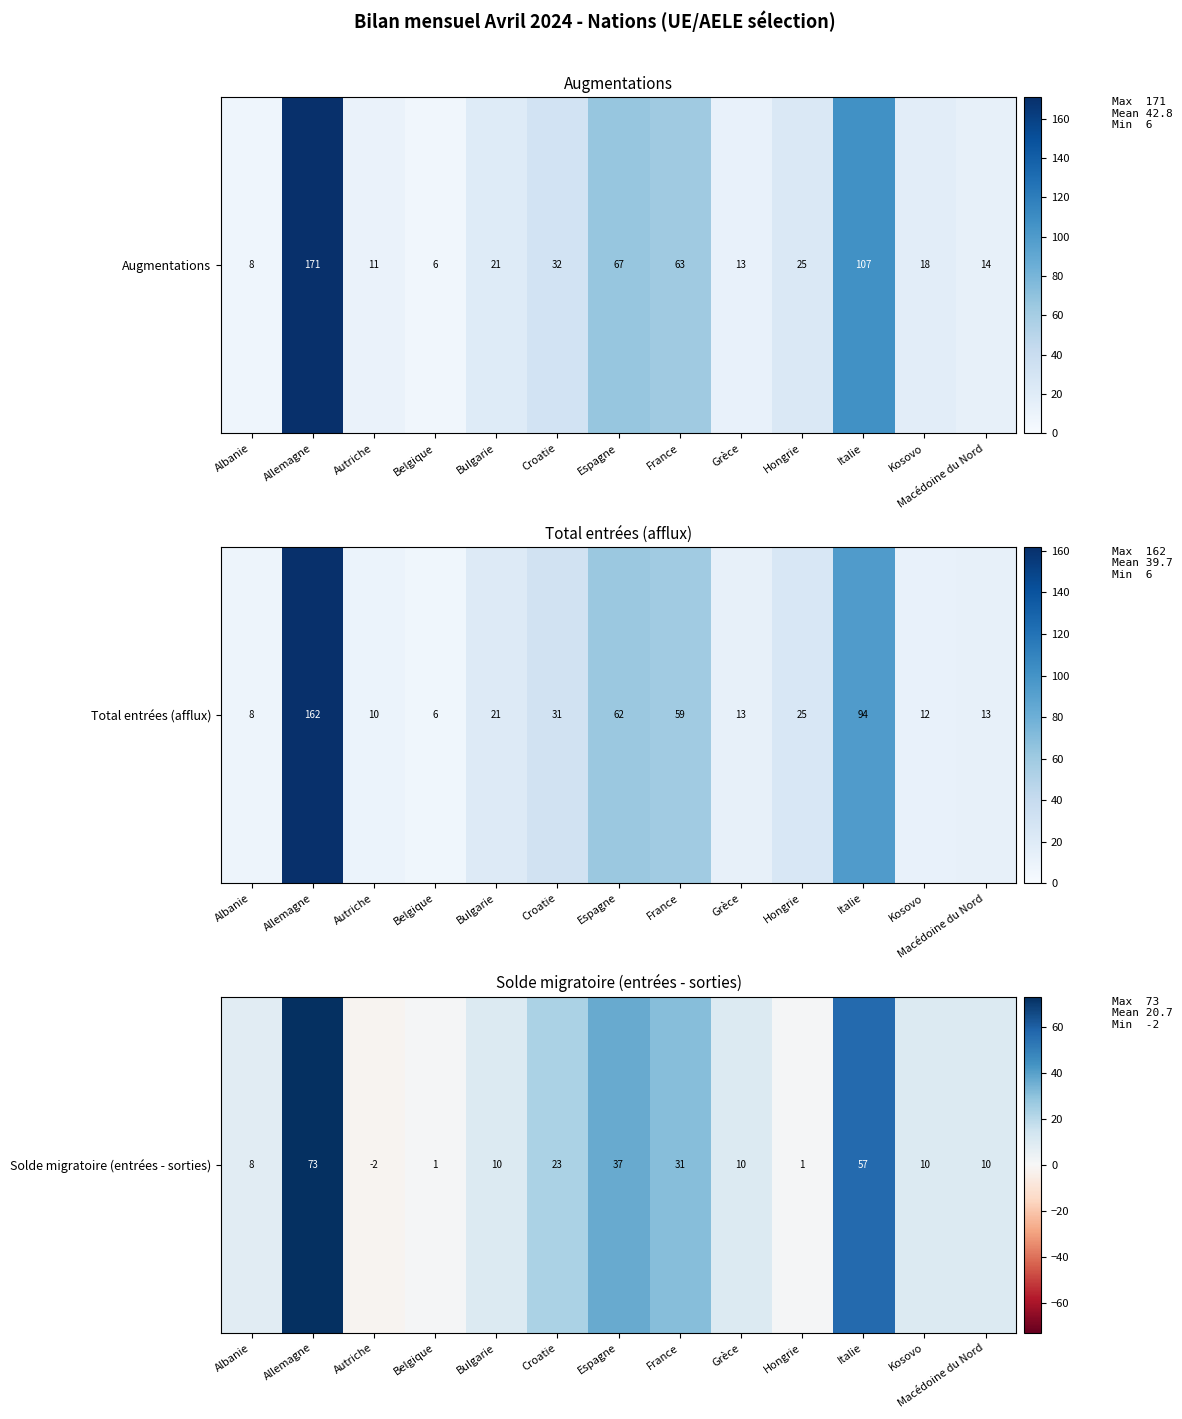

What is the difference between the values at Bulgarie and Espagne?

27